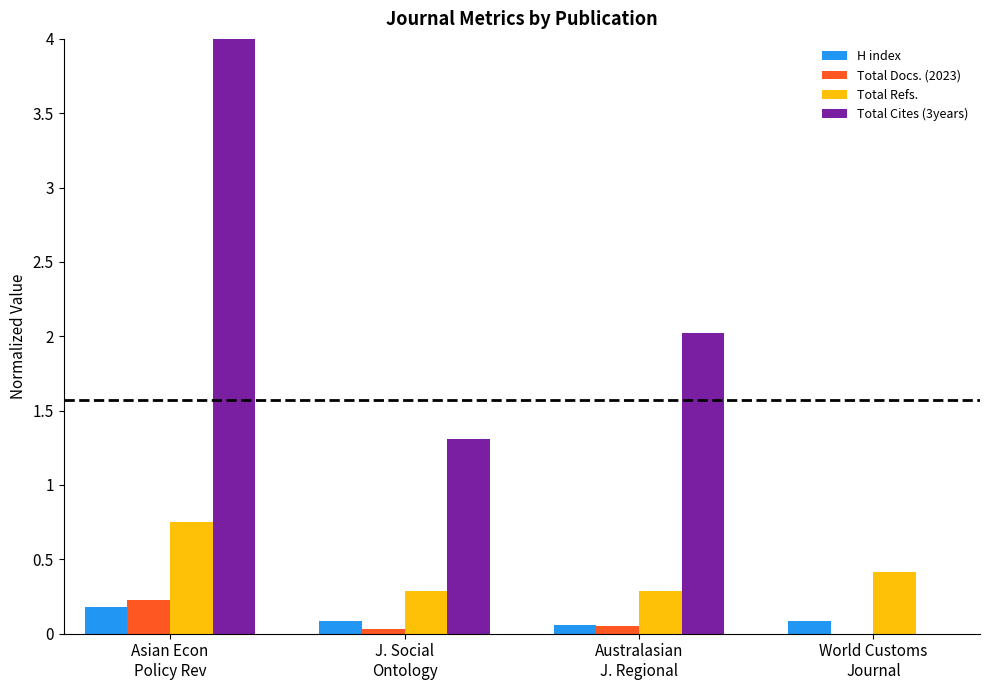

Which label corresponds to the largest value in the chart?

Asian Econ
Policy Rev